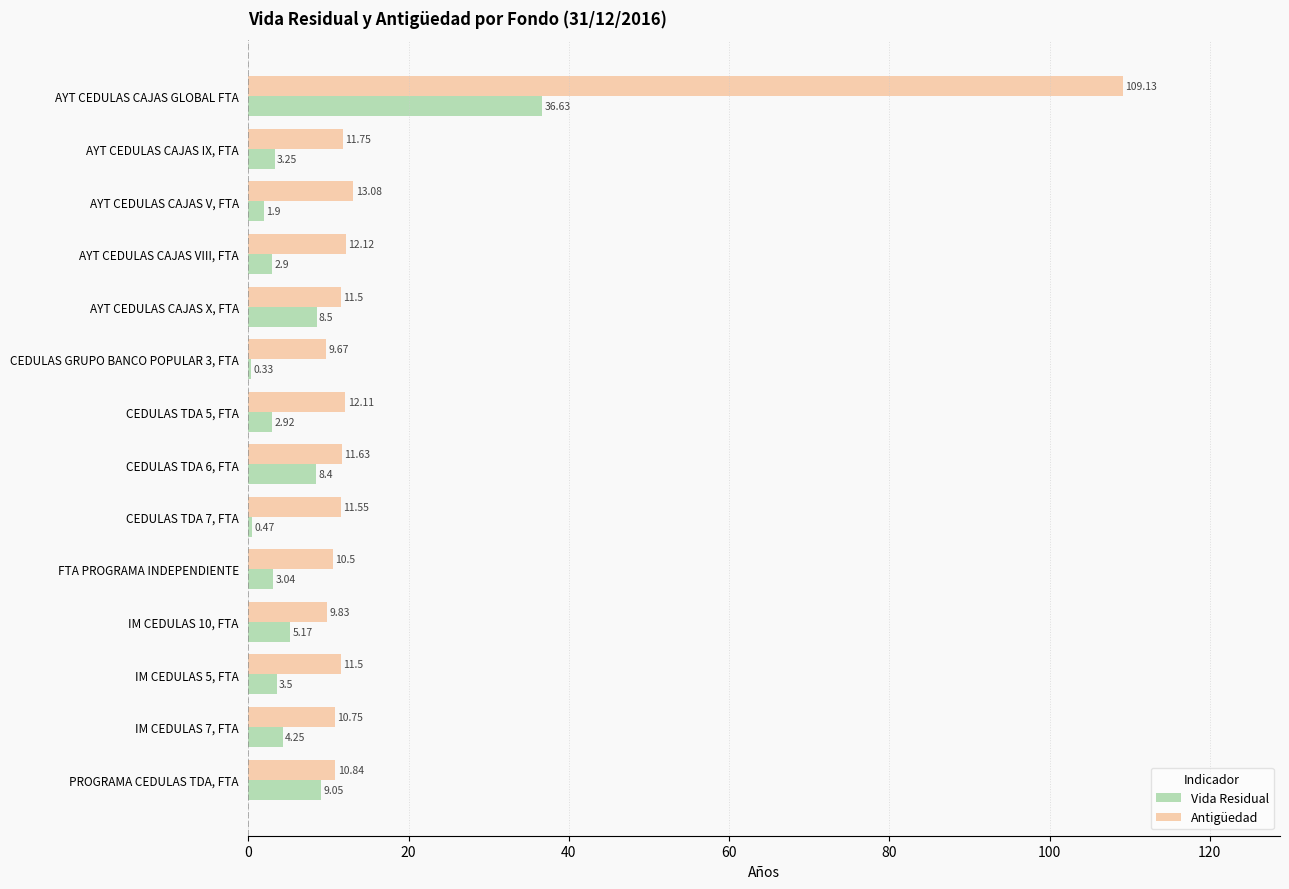

Count the number of categories in the chart.

14